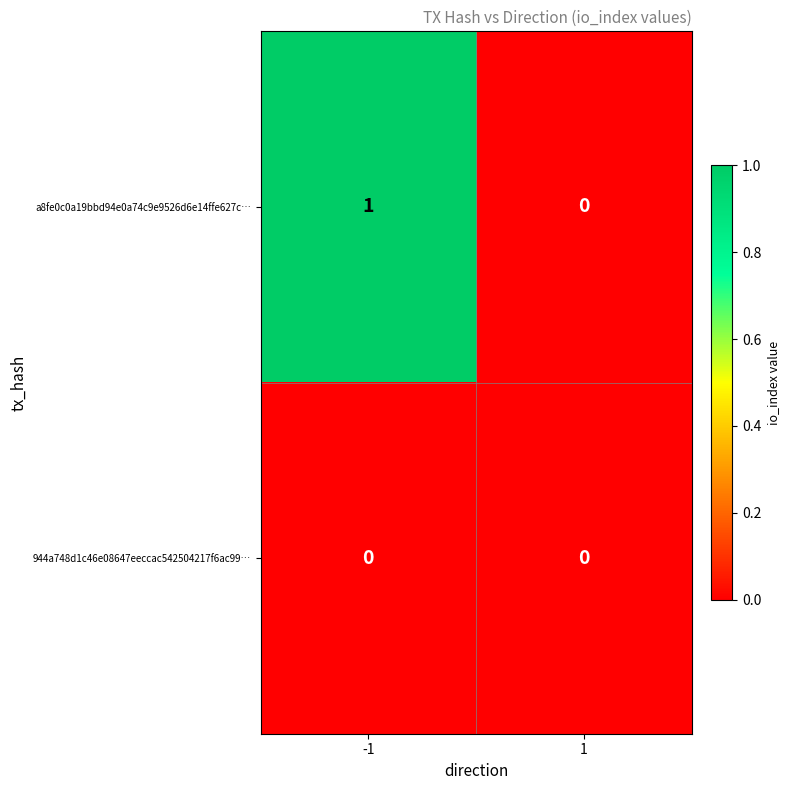

Which series changed the most between -1 and 1?

a8fe0c0a19bbd94e0a74c9e9526d6e14ffe627c…